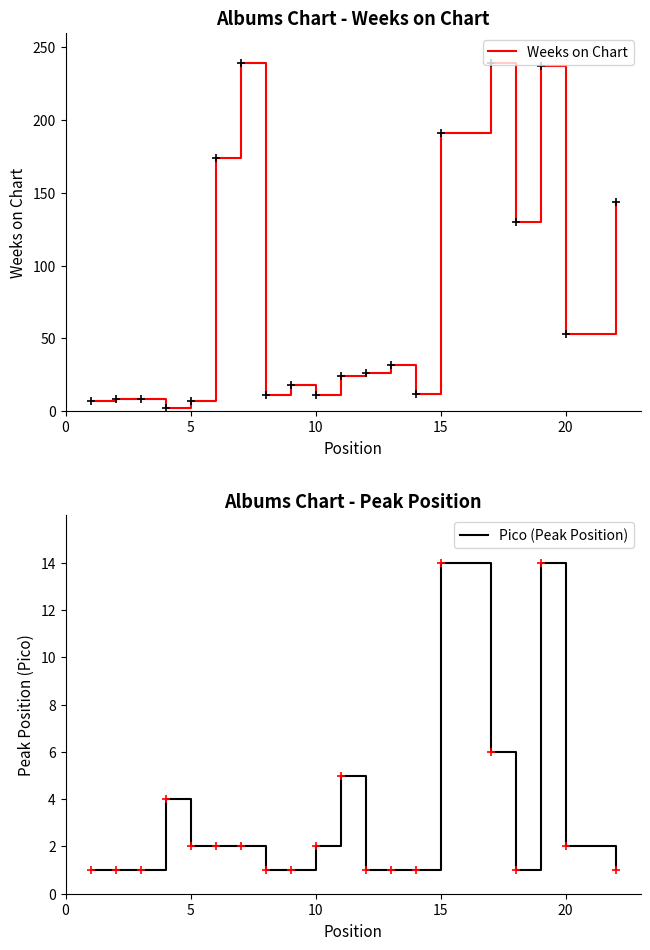

Is it true that Weeks on Chart equals 53 at 20?

True